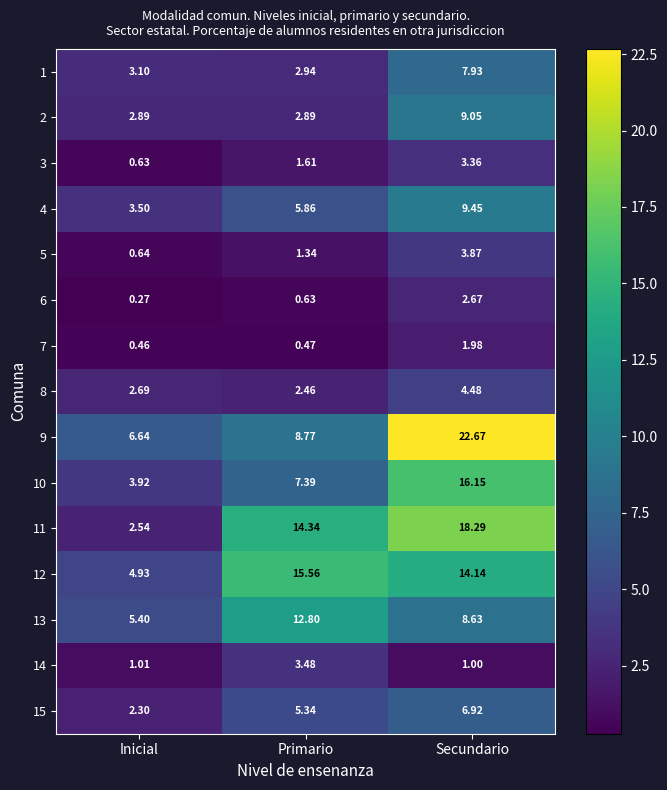

At how many categories does at least one series exceed 3?

3